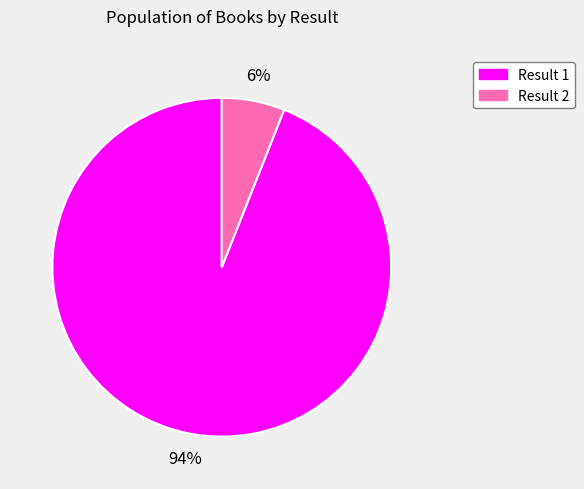

Is there any slice that represents more than half of the pie?

Yes